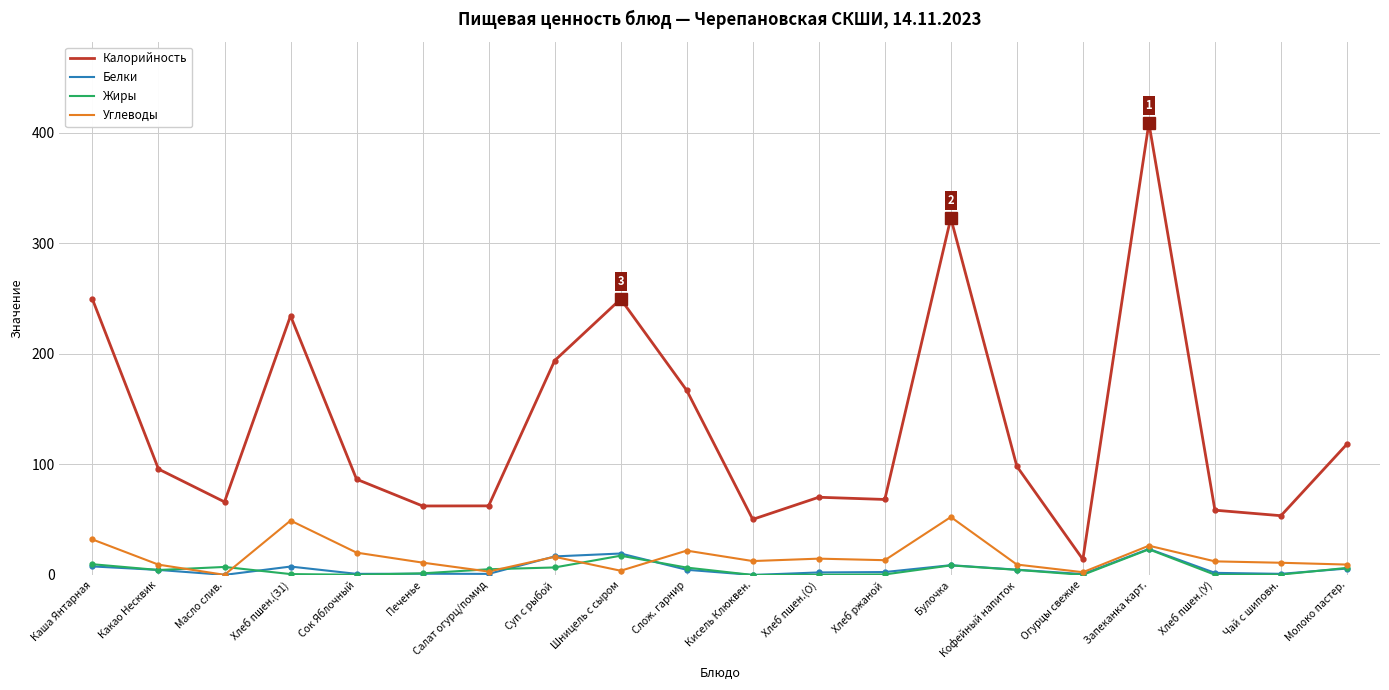

What are all the series names shown in the legend?

Калорийность, Белки, Жиры, Углеводы